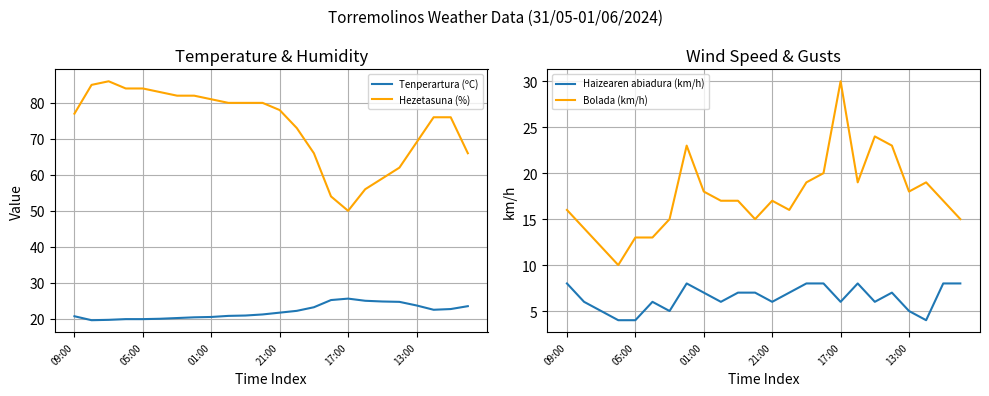

Between 22 and 21, which is larger?

22